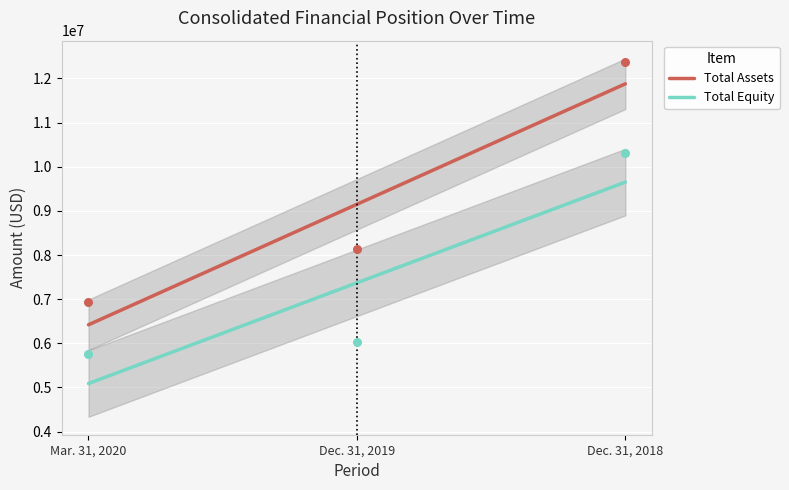

At how many categories does at least one series exceed 11868947?

1